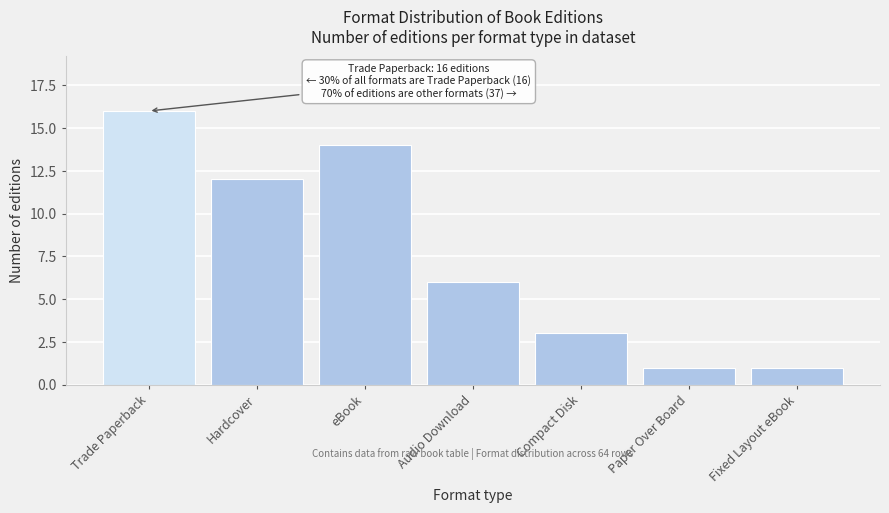

Reading left to right, list all the values displayed in this chart.

16	12	14	6	3	1	1